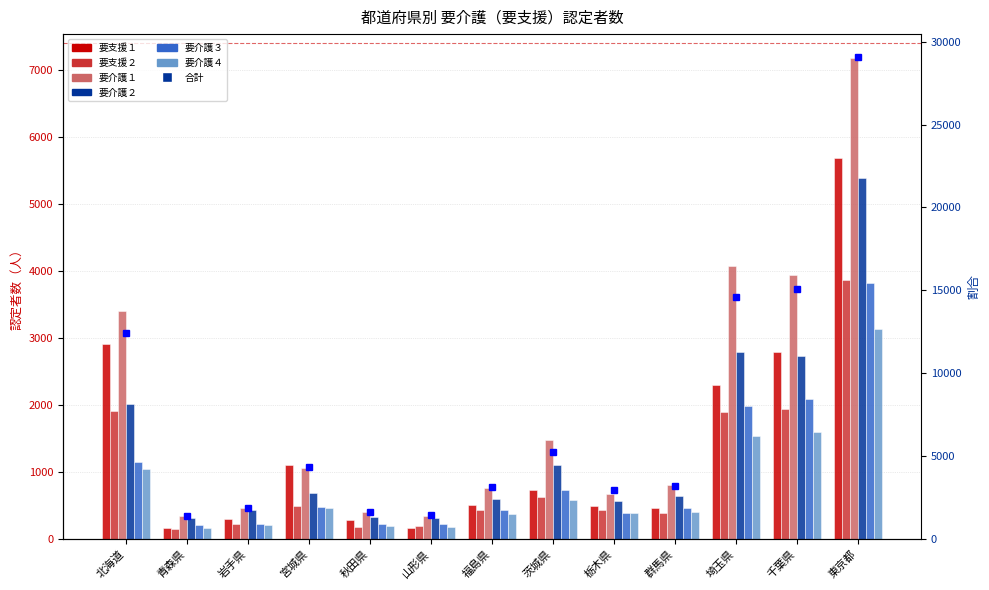

Rank the series at 宮城県 from lowest to highest value.

要介護４, 要介護３, 要支援２, 要介護２, 要介護１, 要支援１